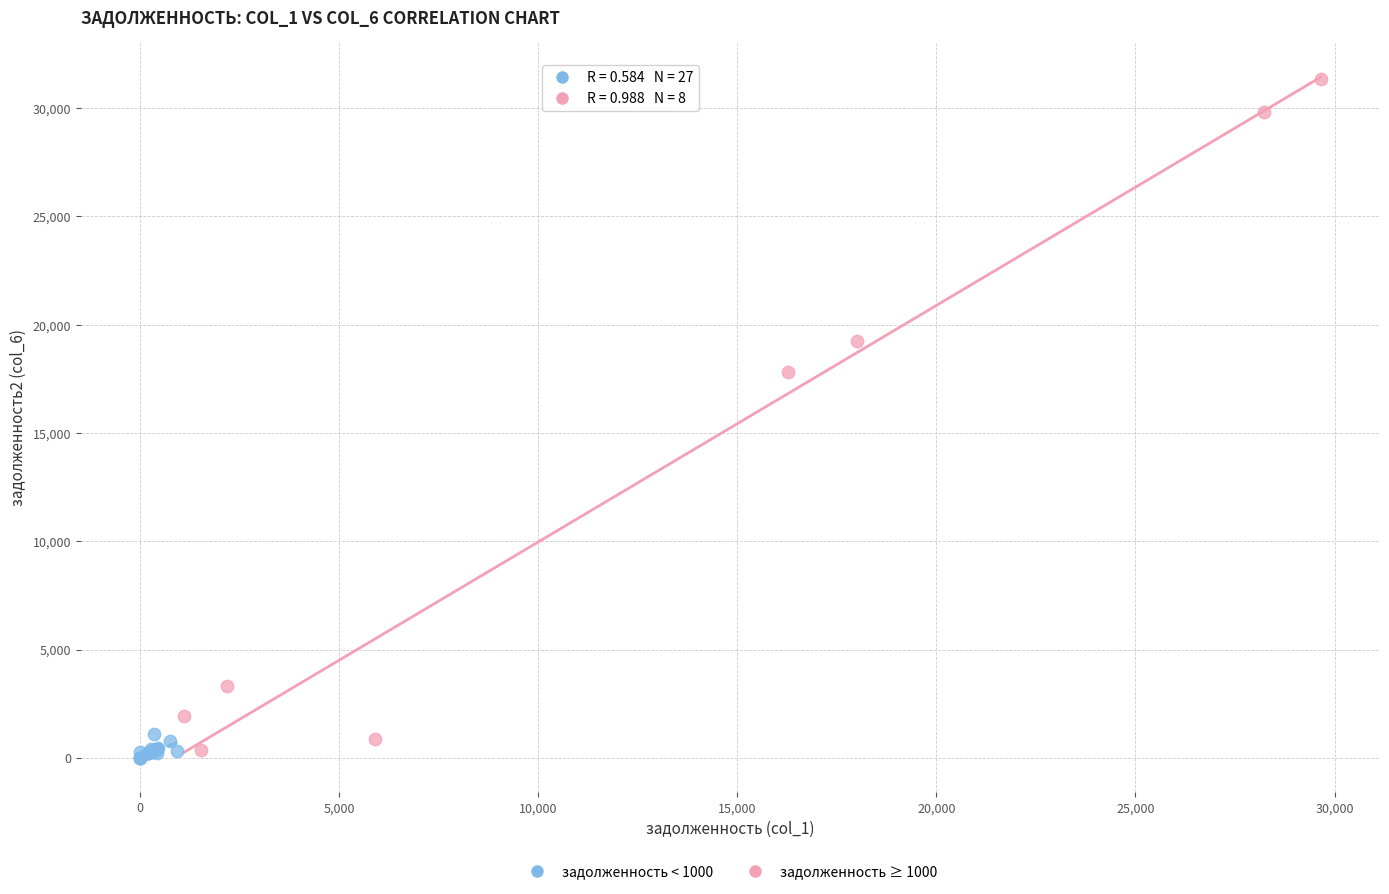

Which series contains the highest Y value?

задолженность ≥ 1000